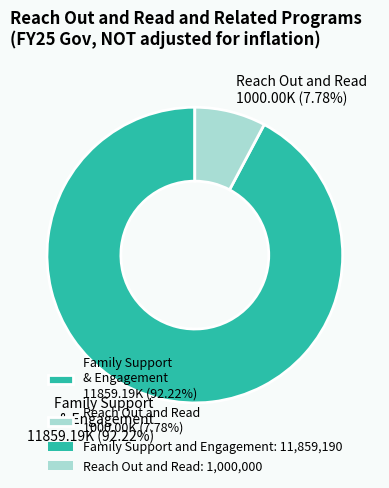

What is the ratio of the value at Family Support & Engagement 11859.19K (92.22%) to the value at Reach Out and Read 1000.00K (7.78%)?

11.9